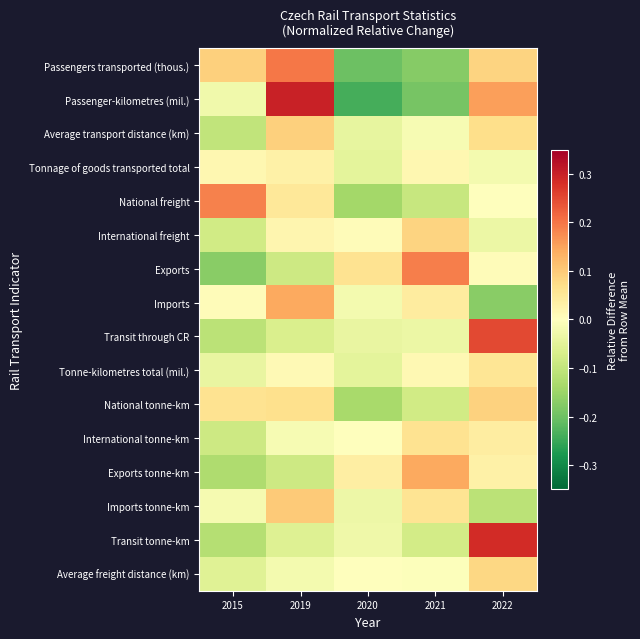

Between 2019 and 2020, which is larger?

2019